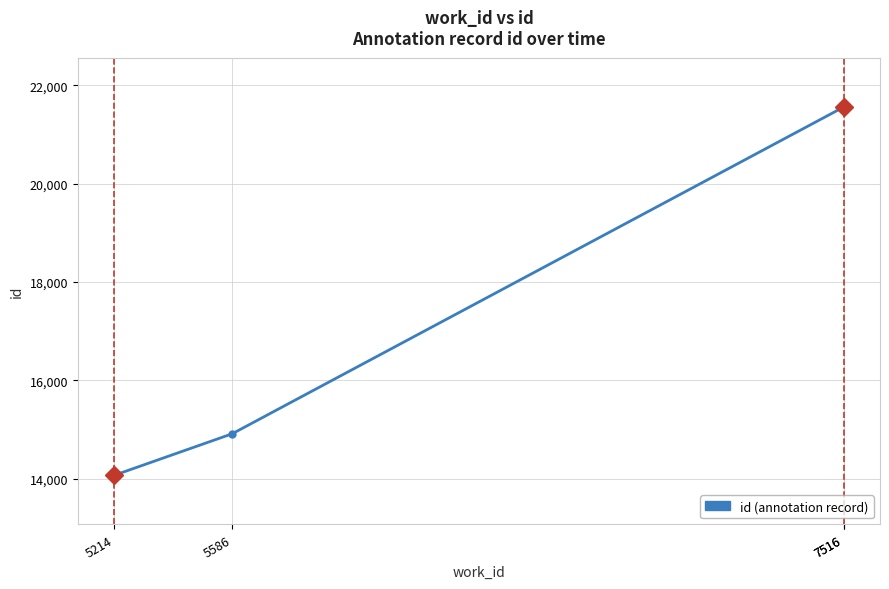

At which category does the chart reach its minimum across all series?

5214